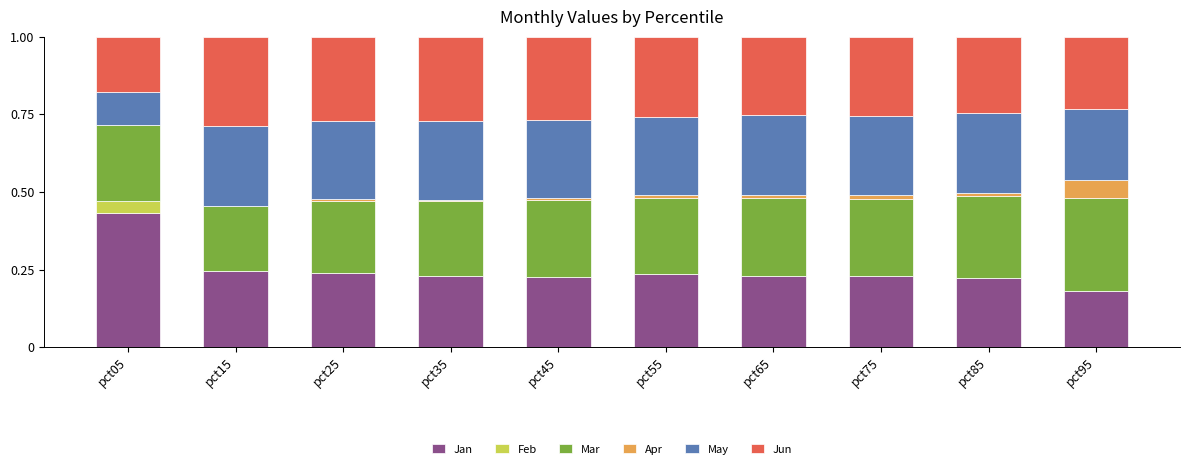

True or false: Jan has a value of 0.1 at pct85.

False